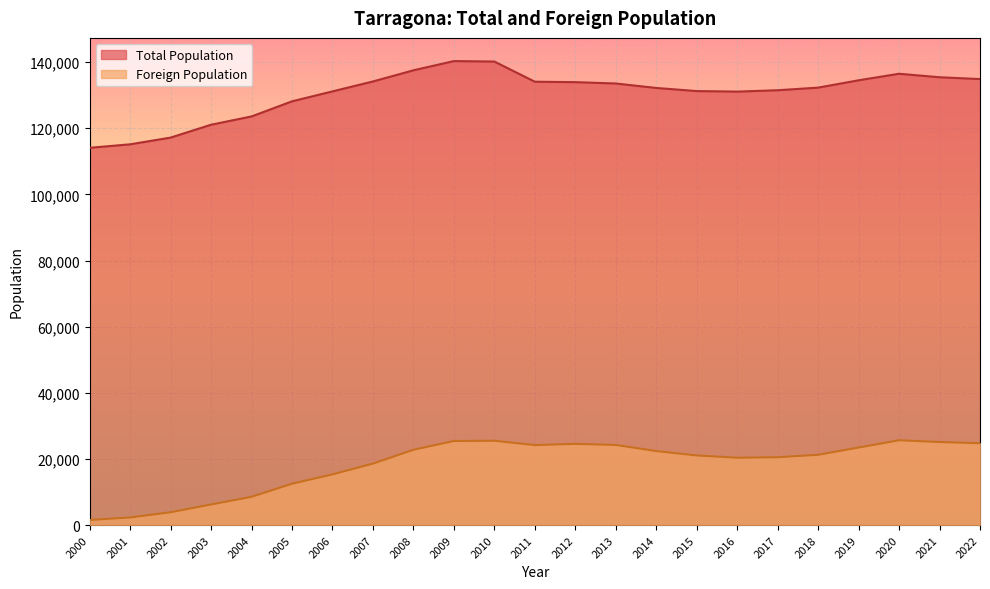

How many lines are shown in the chart?

2